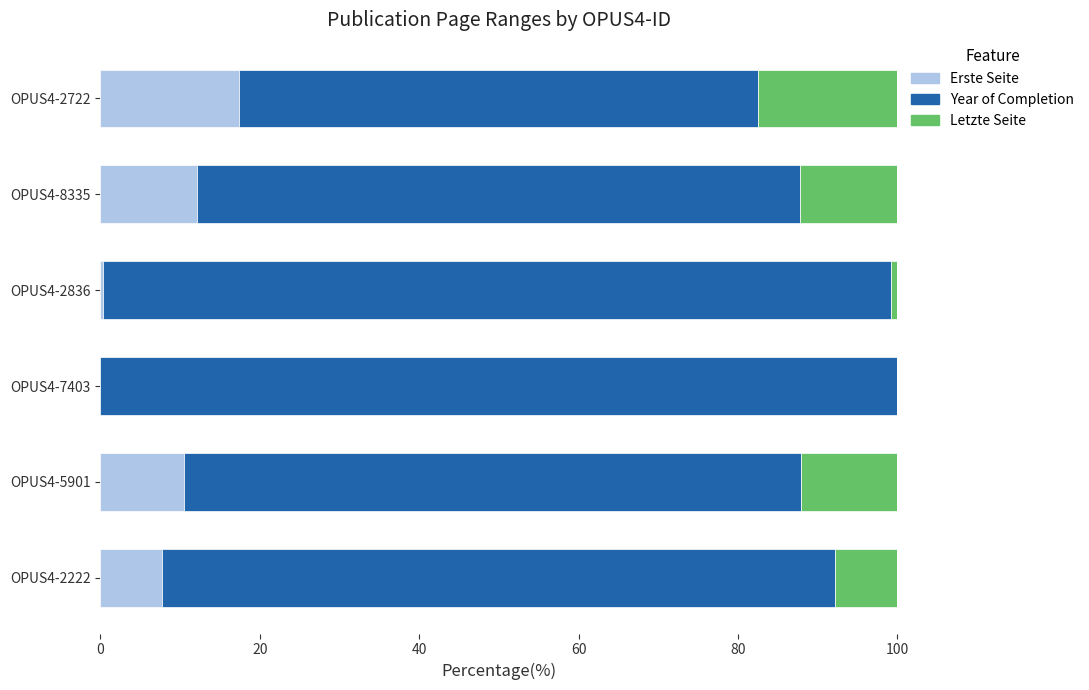

What is the total value across all series at OPUS4-8335?

100.0